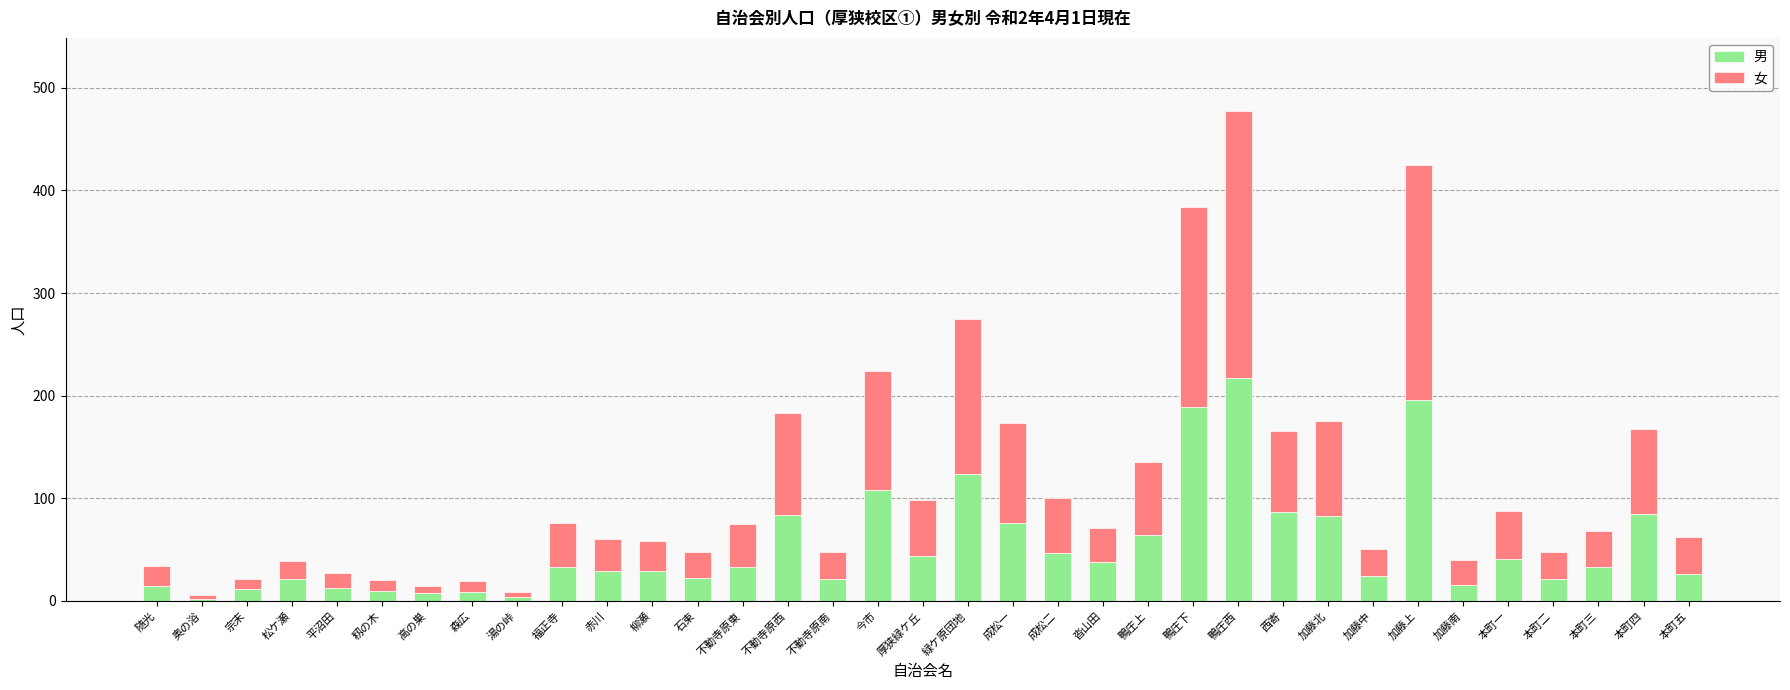

At which category is the sum across all series the highest?

鴨庄西